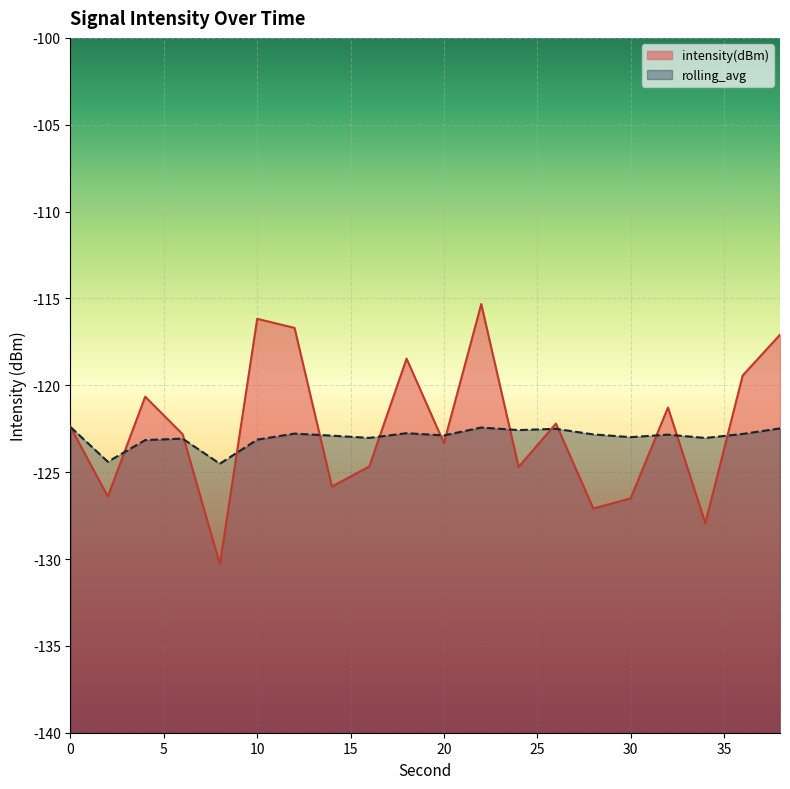

At how many categories does at least one series exceed -118?

4